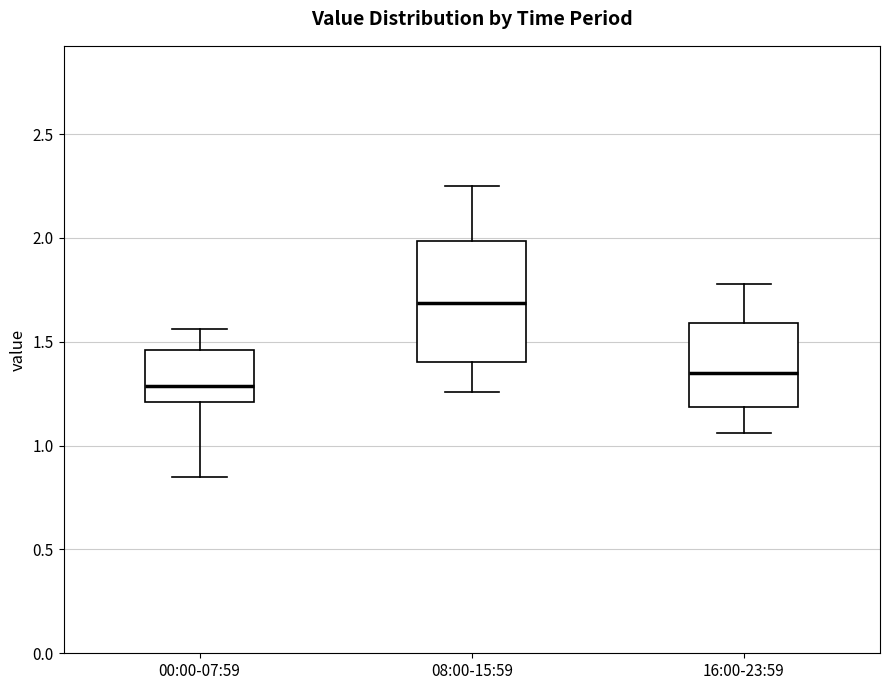

Reading left to right, read every box against the y-axis: the position of its median line, the range the box covers, and the ends of its whiskers. The values are not printed on the chart, so give them approximately, as read against the axis.

00:00-07:59: median 1.30, box 1.20 to 1.45, whiskers 0.85 to 1.55
08:00-15:59: median 1.70, box 1.40 to 2.00, whiskers 1.25 to 2.25
16:00-23:59: median 1.35, box 1.20 to 1.60, whiskers 1.05 to 1.80